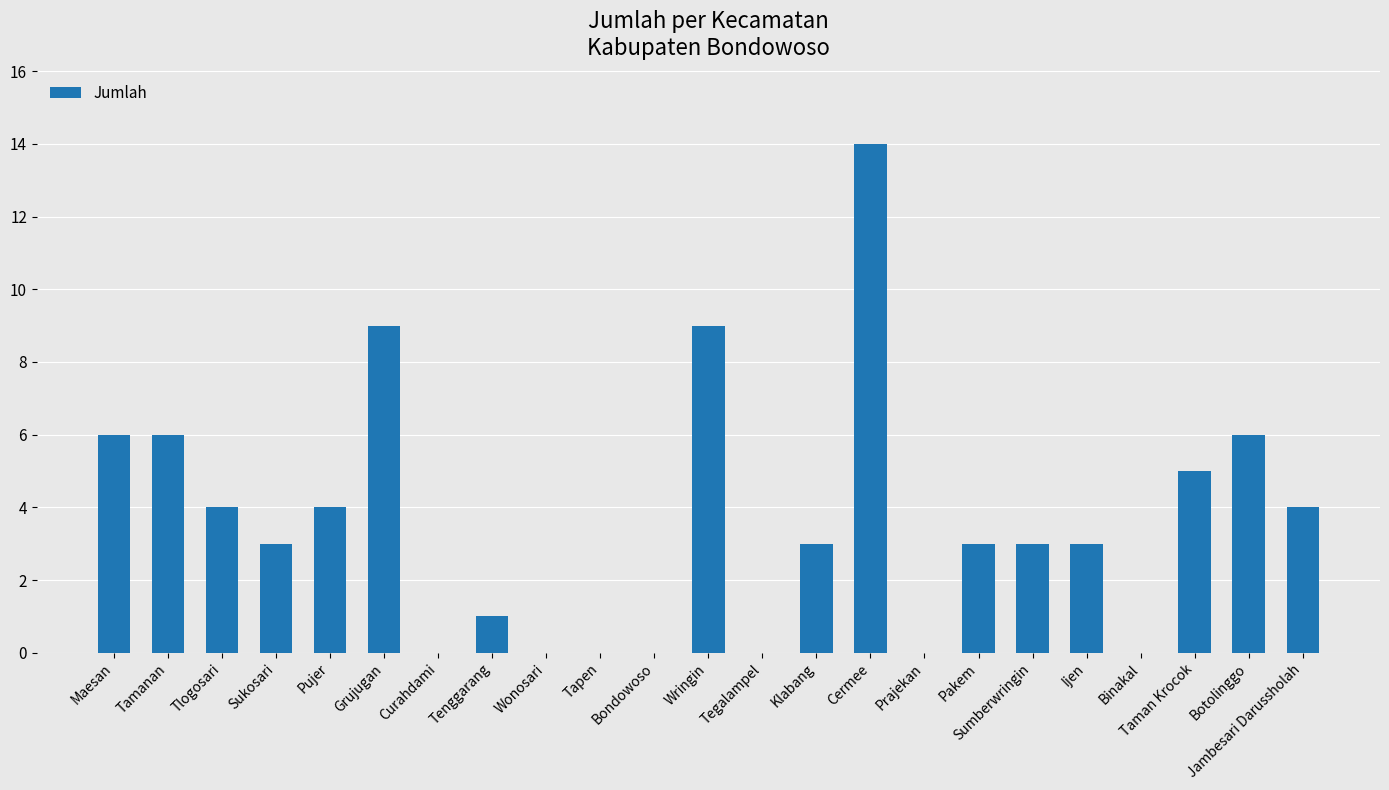

What is the sum of all values?

83